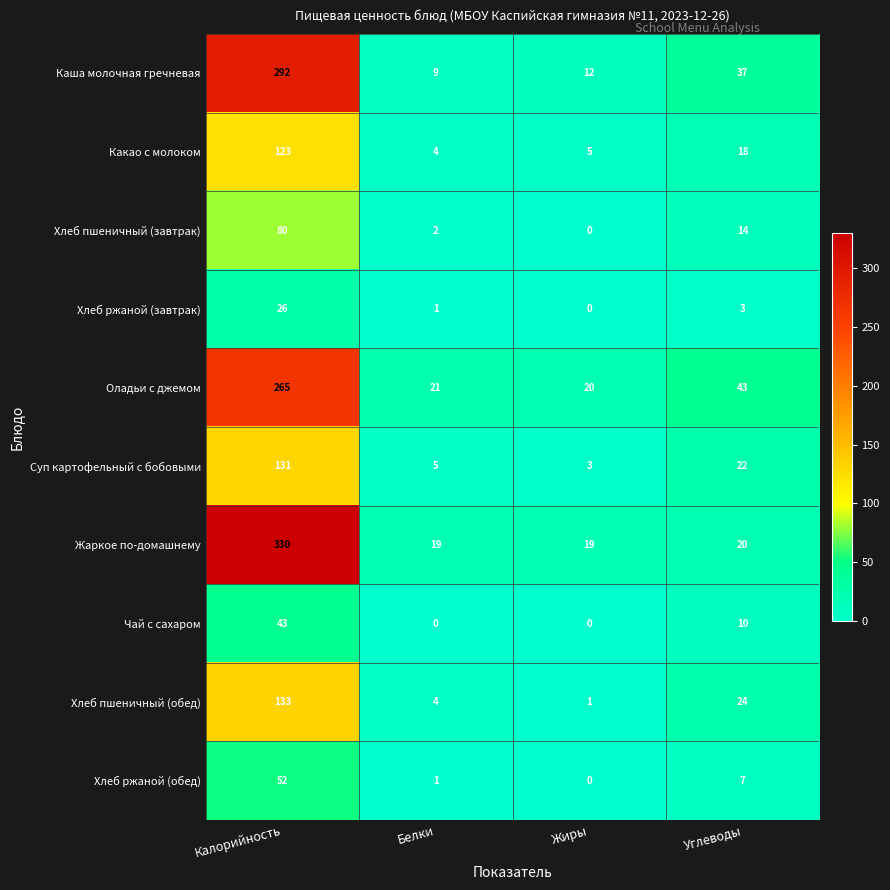

The value of Жаркое по-домашнему at Жиры is 19. True or false?

True